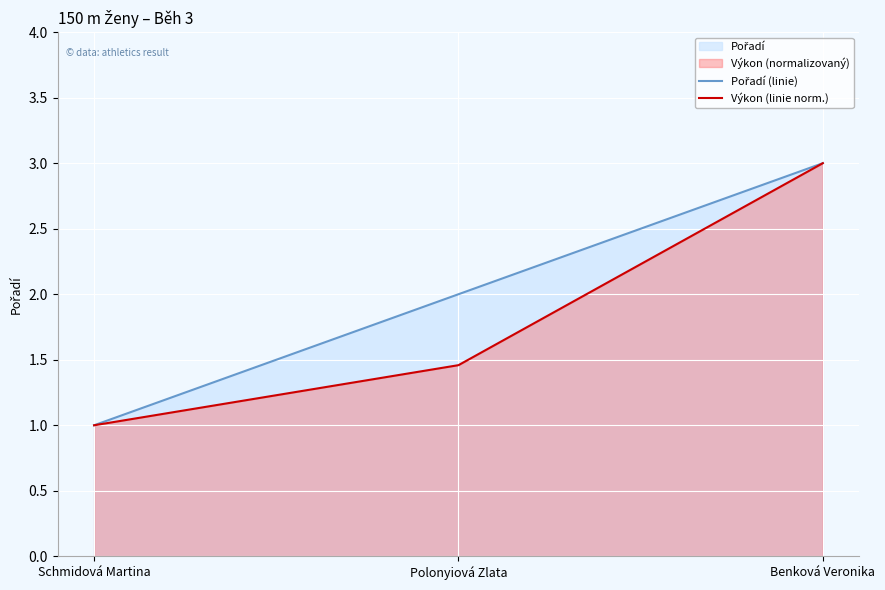

Does the chart display data point markers on the line(s)?

No